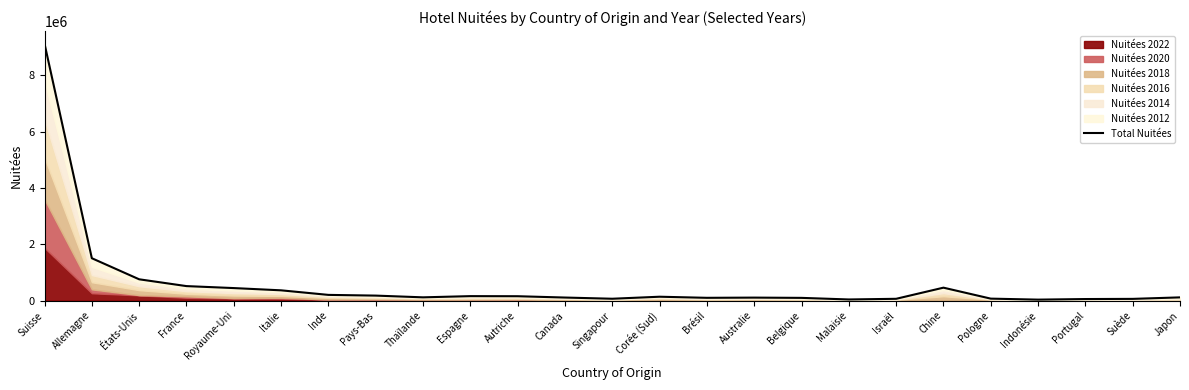

List the labels in order of value, largest first.

Suisse, Allemagne, États-Unis, France, Chine, Royaume-Uni, Italie, Inde, Pays-Bas, Espagne, Autriche, Corée (Sud), Thaïlande, Japon, Canada, Australie, Brésil, Belgique, Pologne, Singapour, Israël, Suède, Portugal, Malaisie, Indonésie